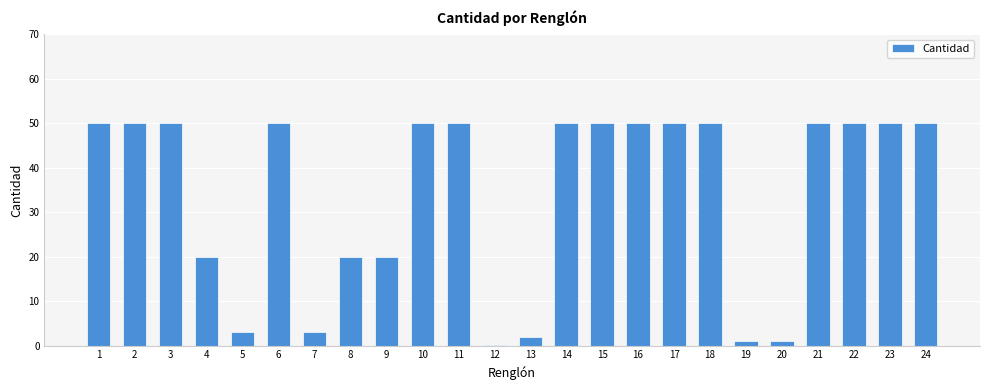

The chart shows a value of 2.0 at 13. True or false?

True